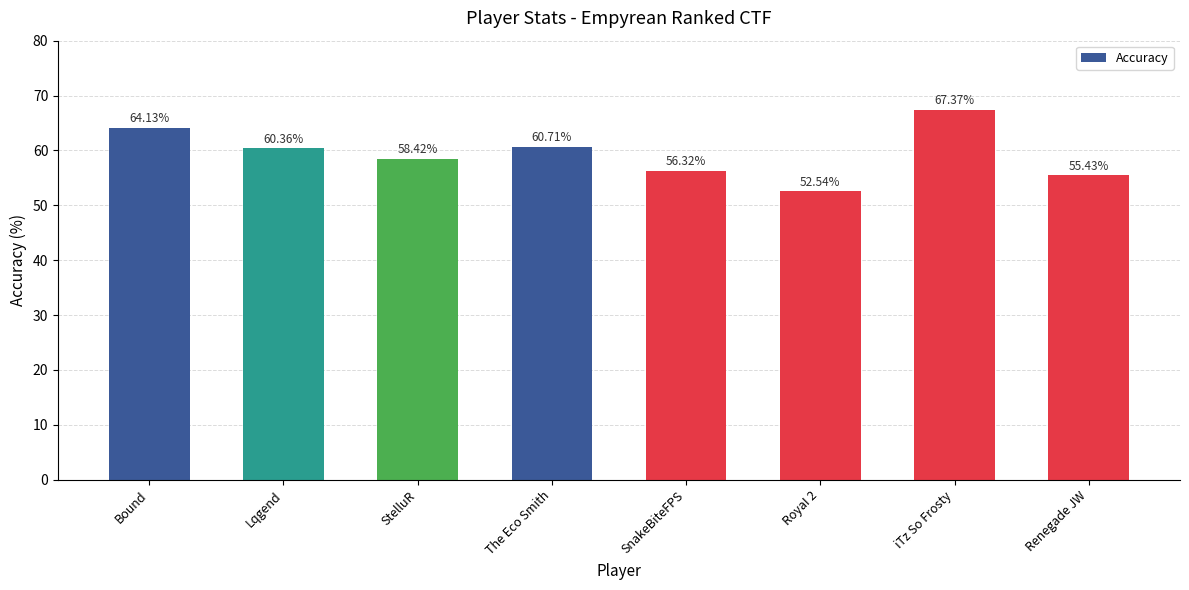

Rank the categories by value from highest to lowest.

iTz So Frosty, Bound, The Eco Smith, Lqgend, StelluR, SnakeBiteFPS, Renegade JW, RoyaI 2